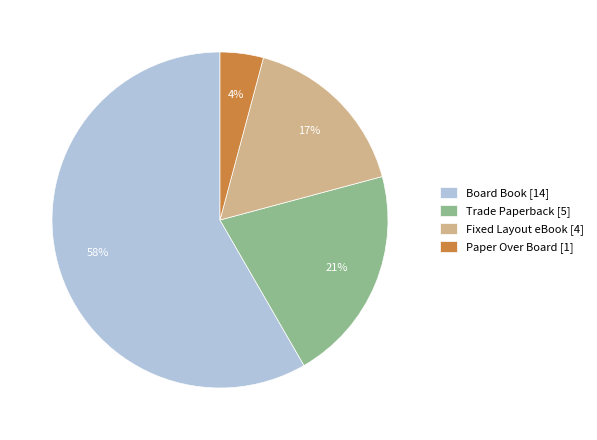

What is the majority slice?

Board Book